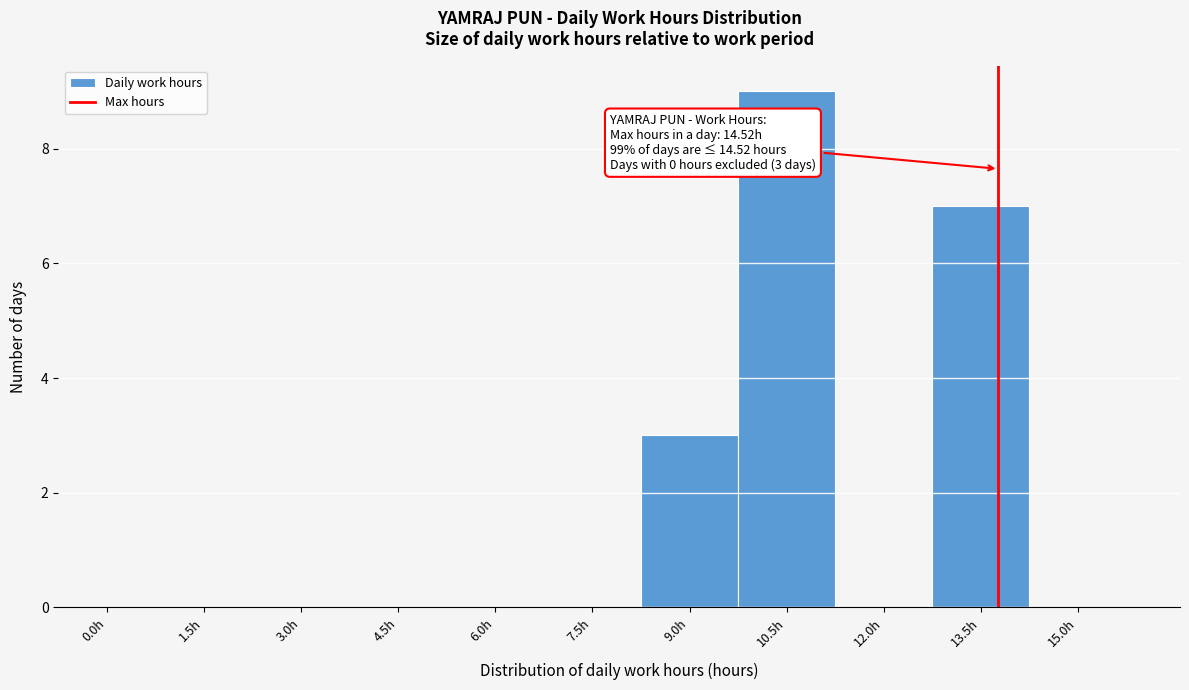

Reading right to left, list all the values displayed in this chart.

15.0h=0	13.5h=7	12.0h=0	10.5h=9	9.0h=3	7.5h=0	6.0h=0	4.5h=0	3.0h=0	1.5h=0	0.0h=0